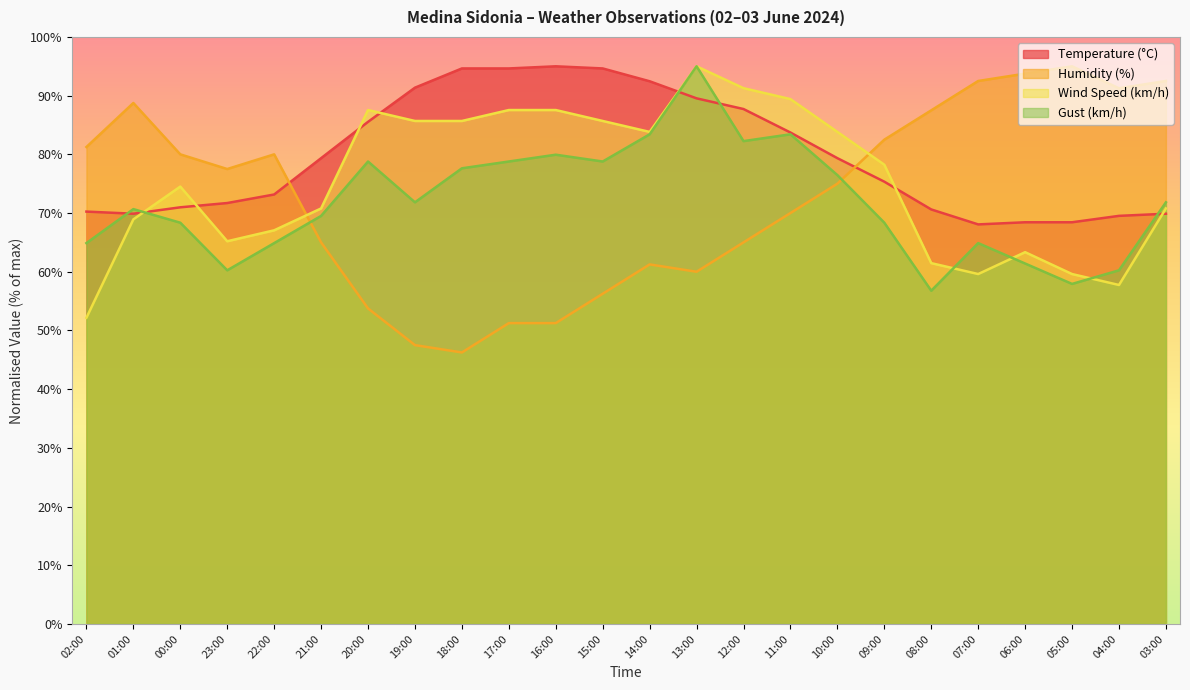

Is the value of Gust (km/h) at 12:00 greater than the value of Humidity (%) at 15:00?

Yes